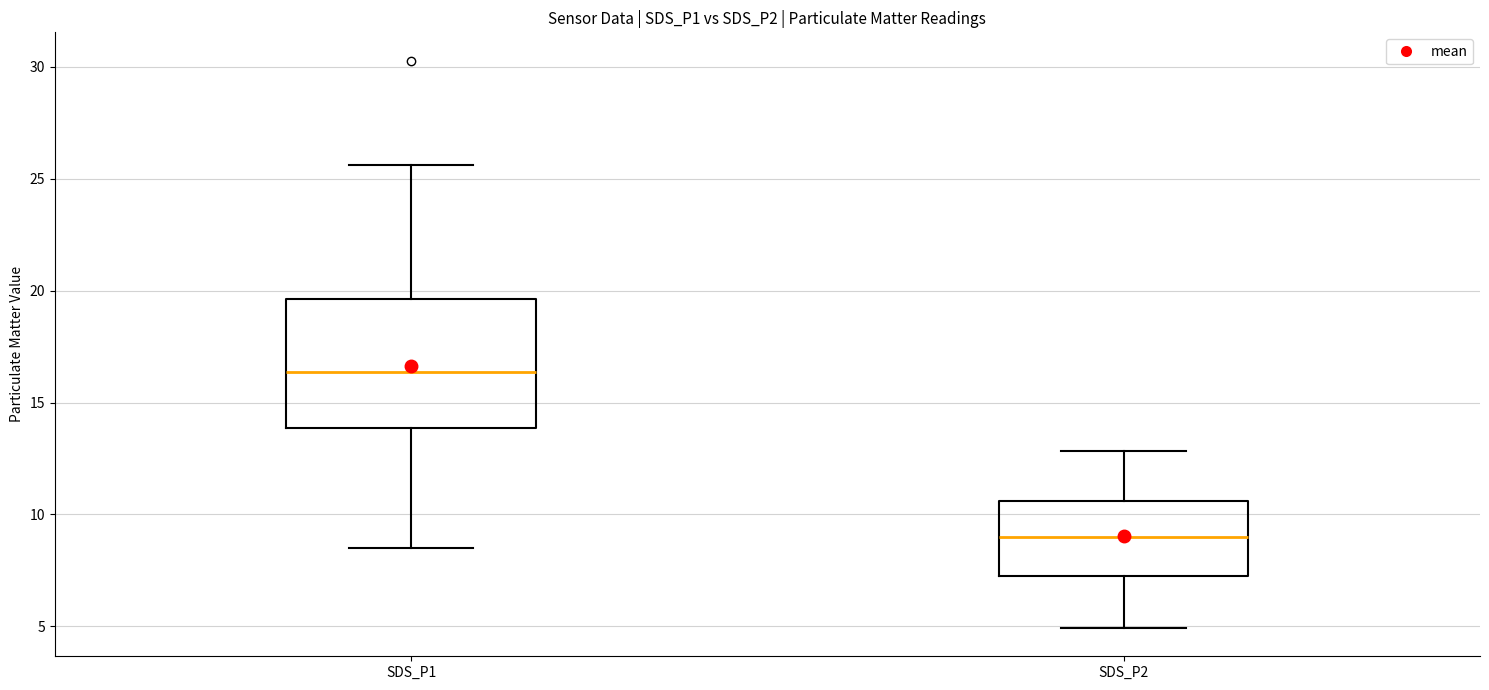

Which box is the tallest, from its lower edge to its upper edge?

SDS_P1